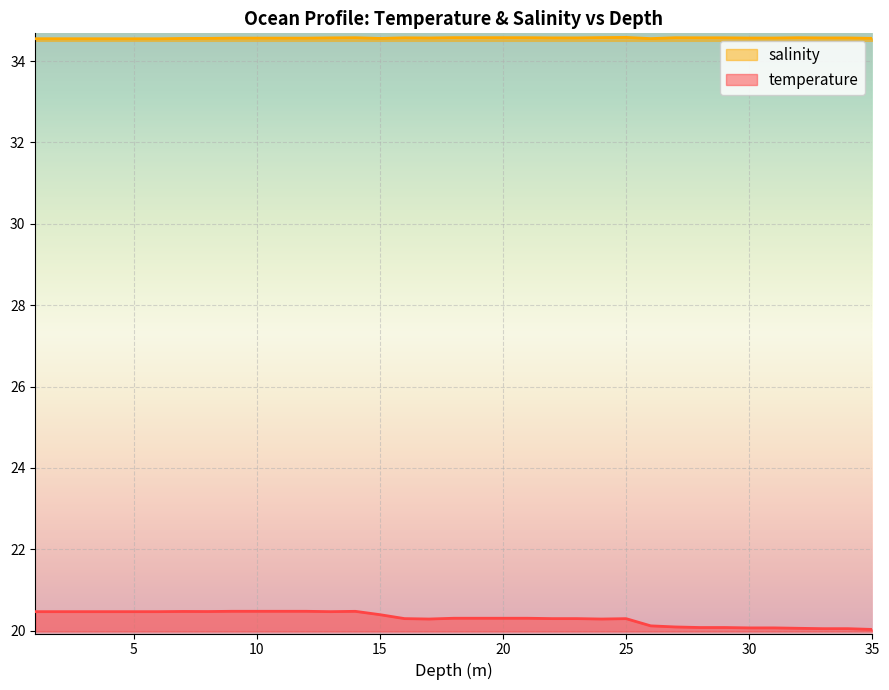

What is the difference between the second highest and second lowest values in the temperature series?

0.4